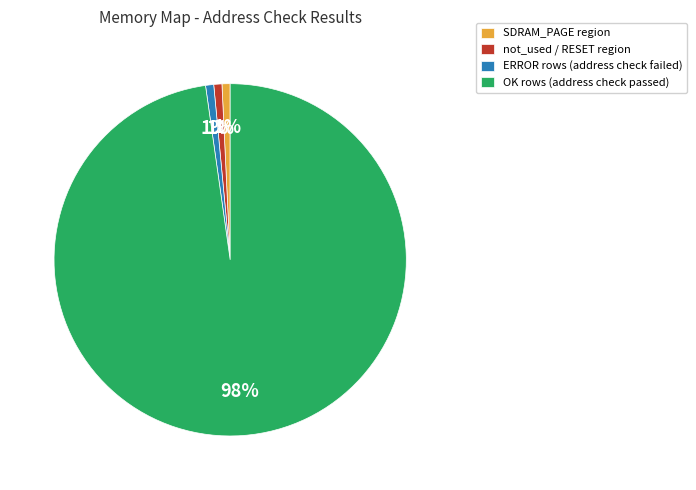

Is it true that SDRAM_PAGE region is 14% of the pie?

False